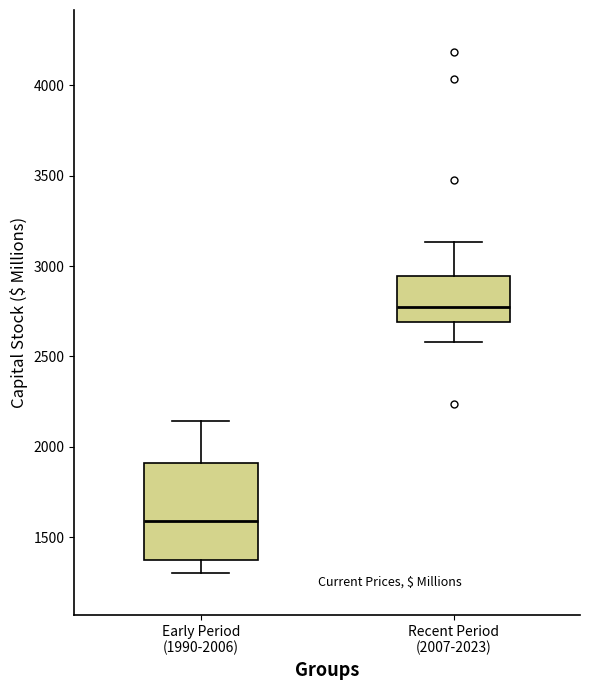

Reading left to right, transcribe this box plot: for each box, give where its median line is, the range the box spans, and where its two whiskers end, as read against the y-axis. The values are not printed on the chart, so give them approximately, as read against the axis.

Early Period (1990-2006): median 1600, box 1350 to 1900, whiskers 1300 to 2150
Recent Period (2007-2023): median 2750, box 2700 to 2950, whiskers 2600 to 3150